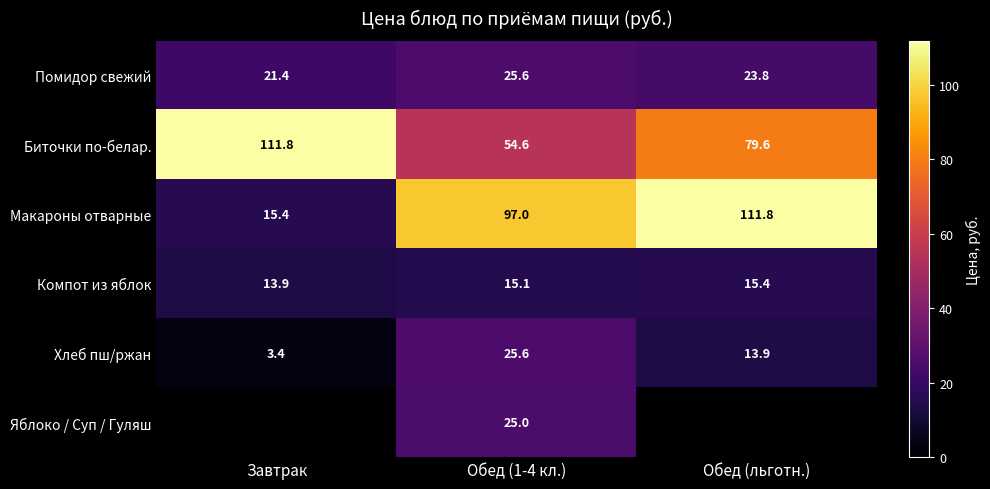

What is the spread (max minus min) of values at Обед (1-4 кл.)?

81.9